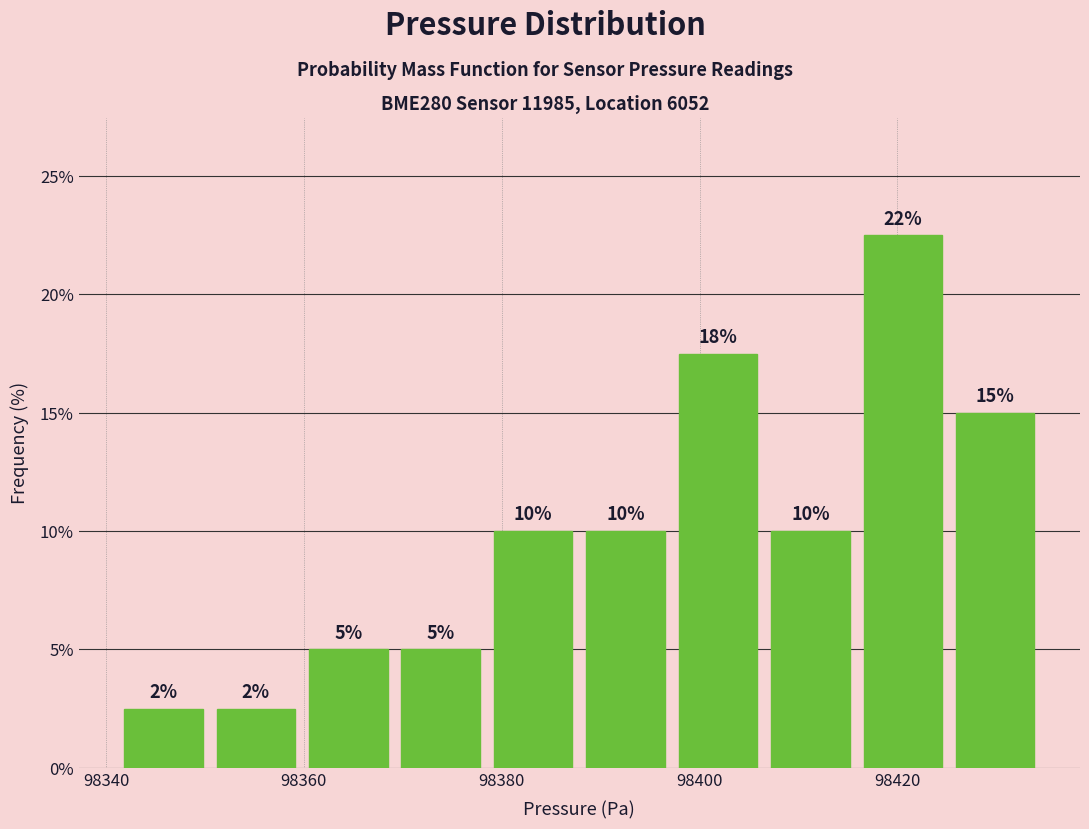

Over which range of the x-axis is the bar tallest?

98416 to 98426